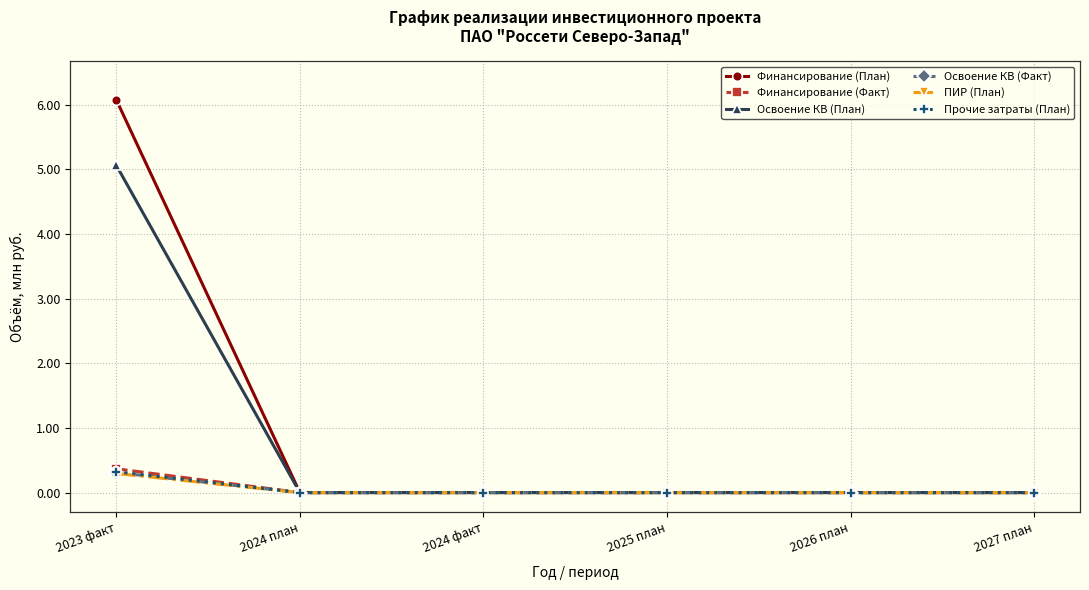

The value of Освоение КВ (План) at 2026 план is 0.0. True or false?

True